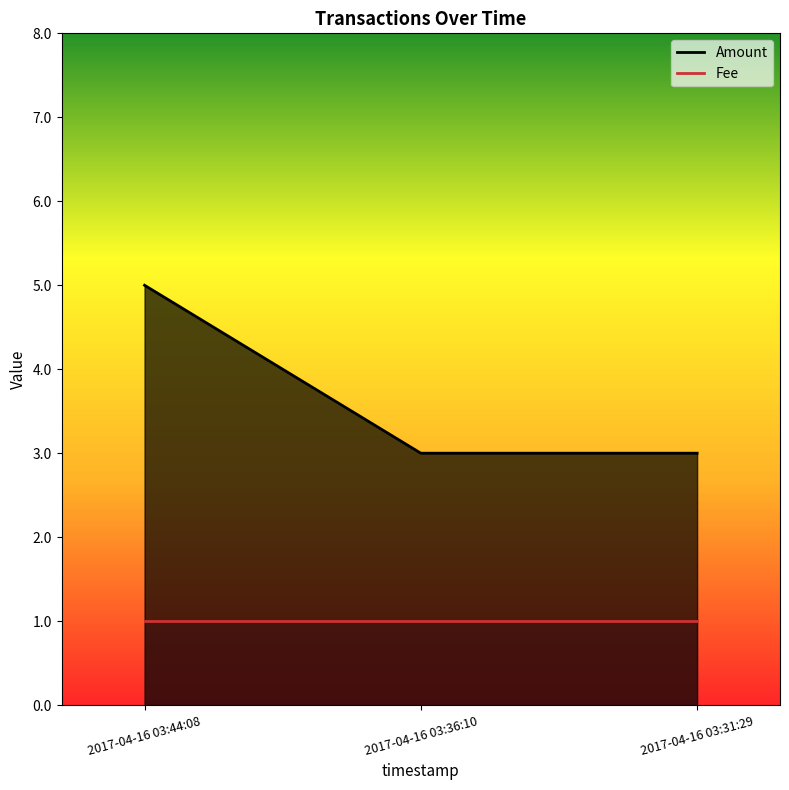

What is the greatest value displayed?

5